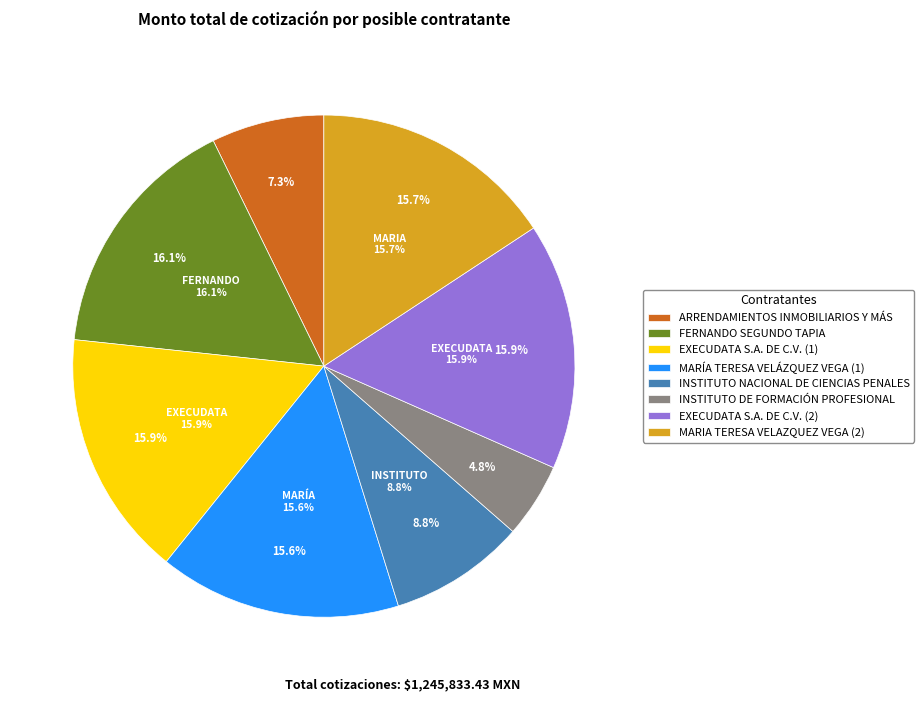

How many slices are in this pie chart?

8